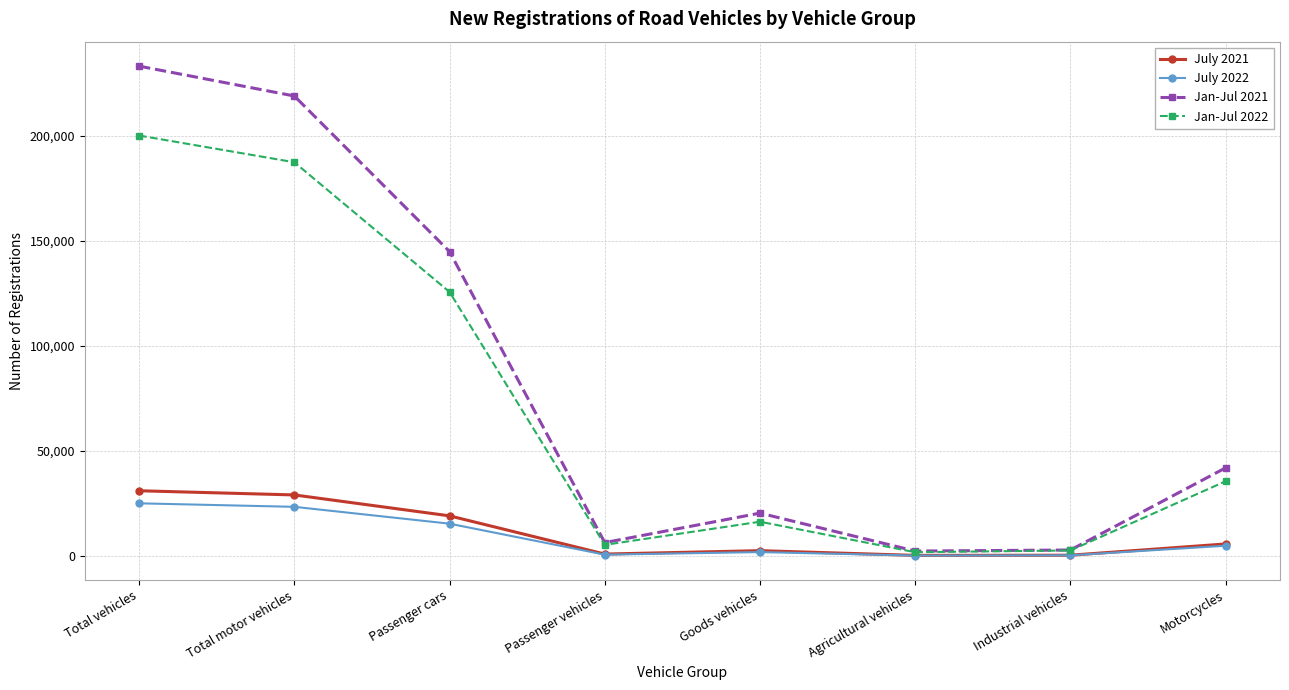

Where is Jan-Jul 2021 nearest to the value 117831?

Passenger cars